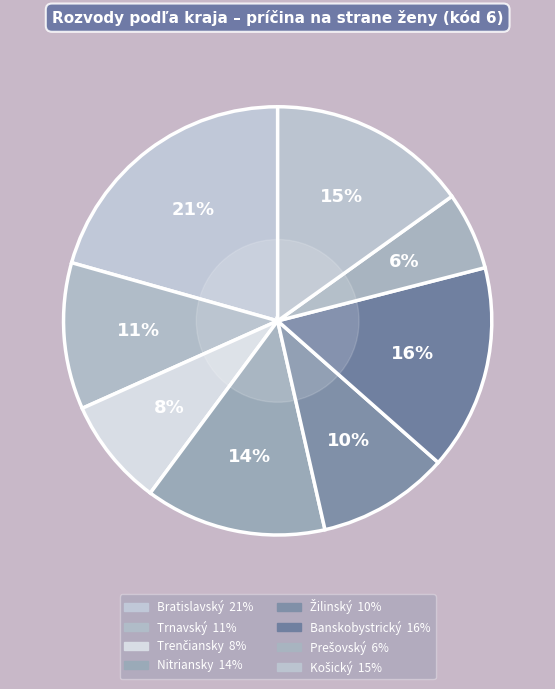

Which category has the smallest portion of the pie?

Prešovský